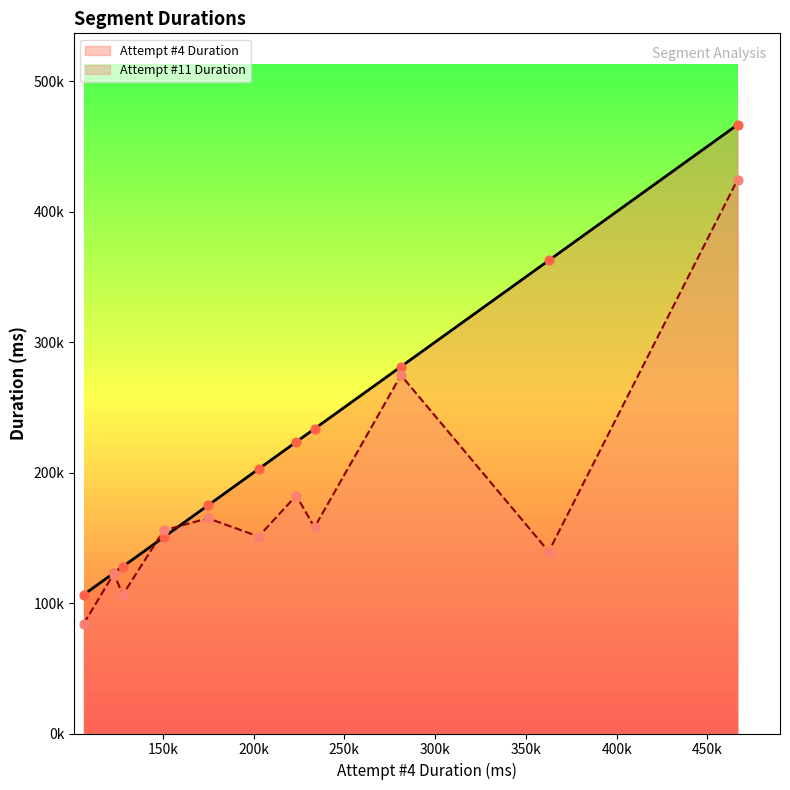

Which series has the largest total across all categories?

Attempt #4 Duration